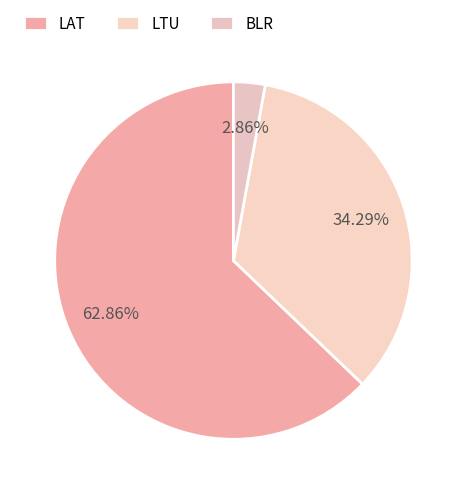

Which category accounts for the majority?

LAT